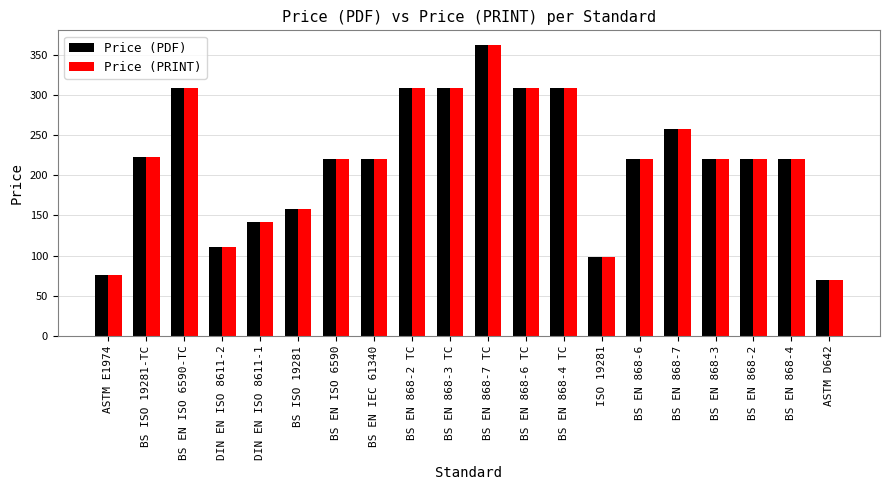

What is the average value of the Price (PDF) series?

217.8